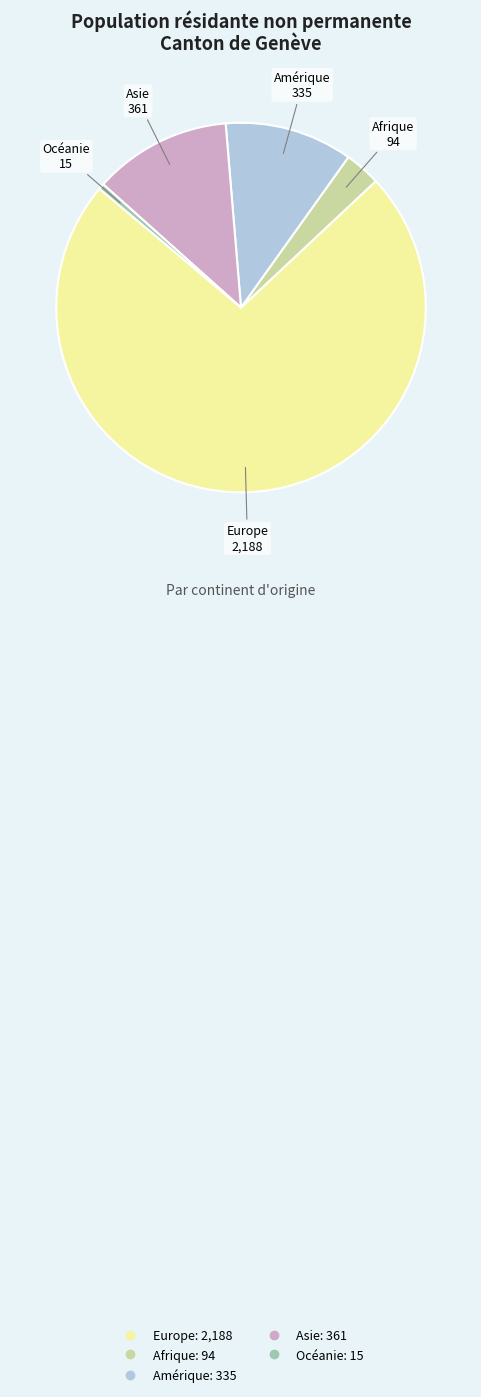

Which slice is the largest?

Europe